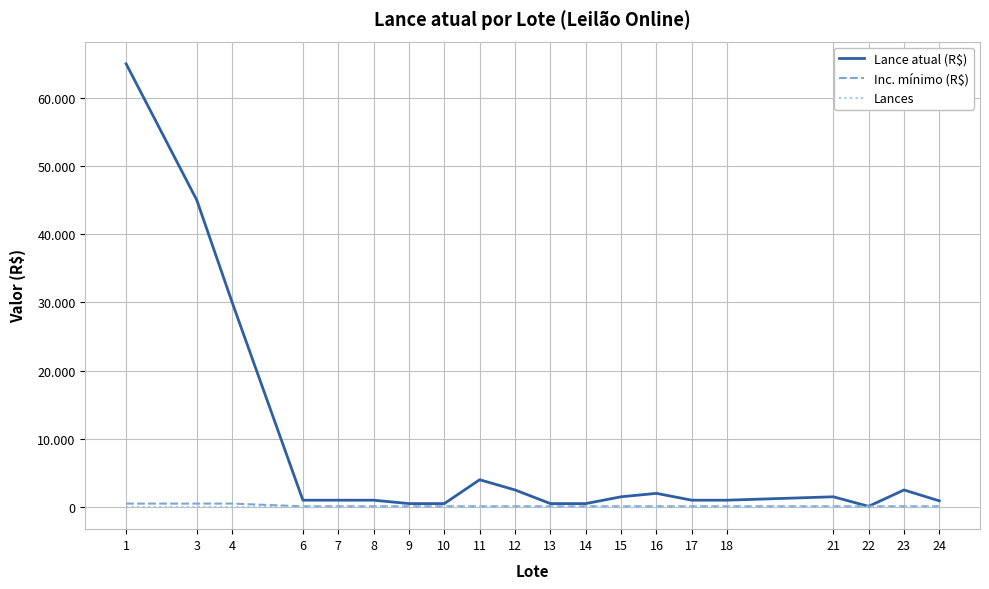

The value of Lance atual (R$) at 16 is 2000. True or false?

True